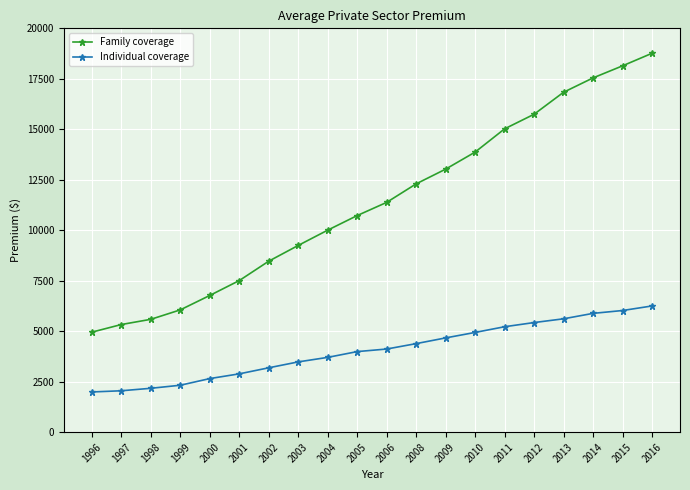

What is the value of the Individual coverage point at the 14th from the left?

4940